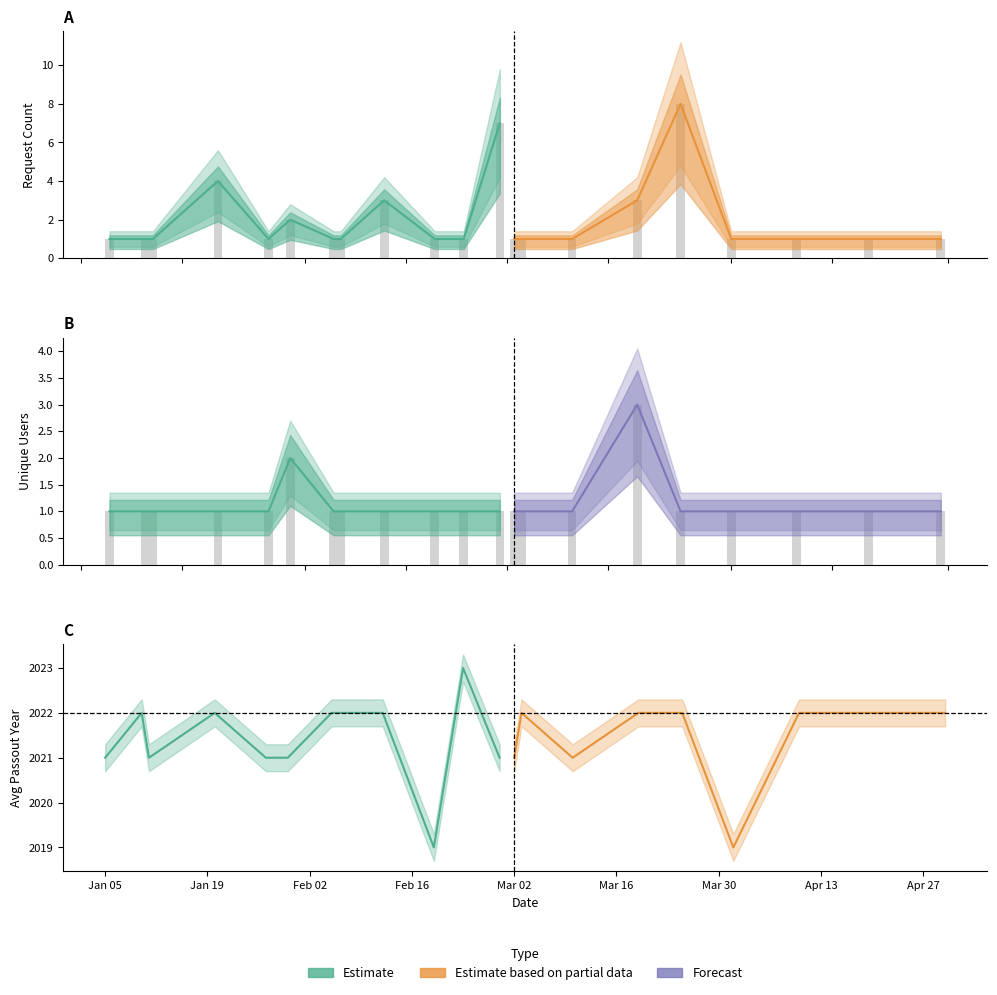

What is the value of the Requests (count) bar at the 2nd from the left?

1